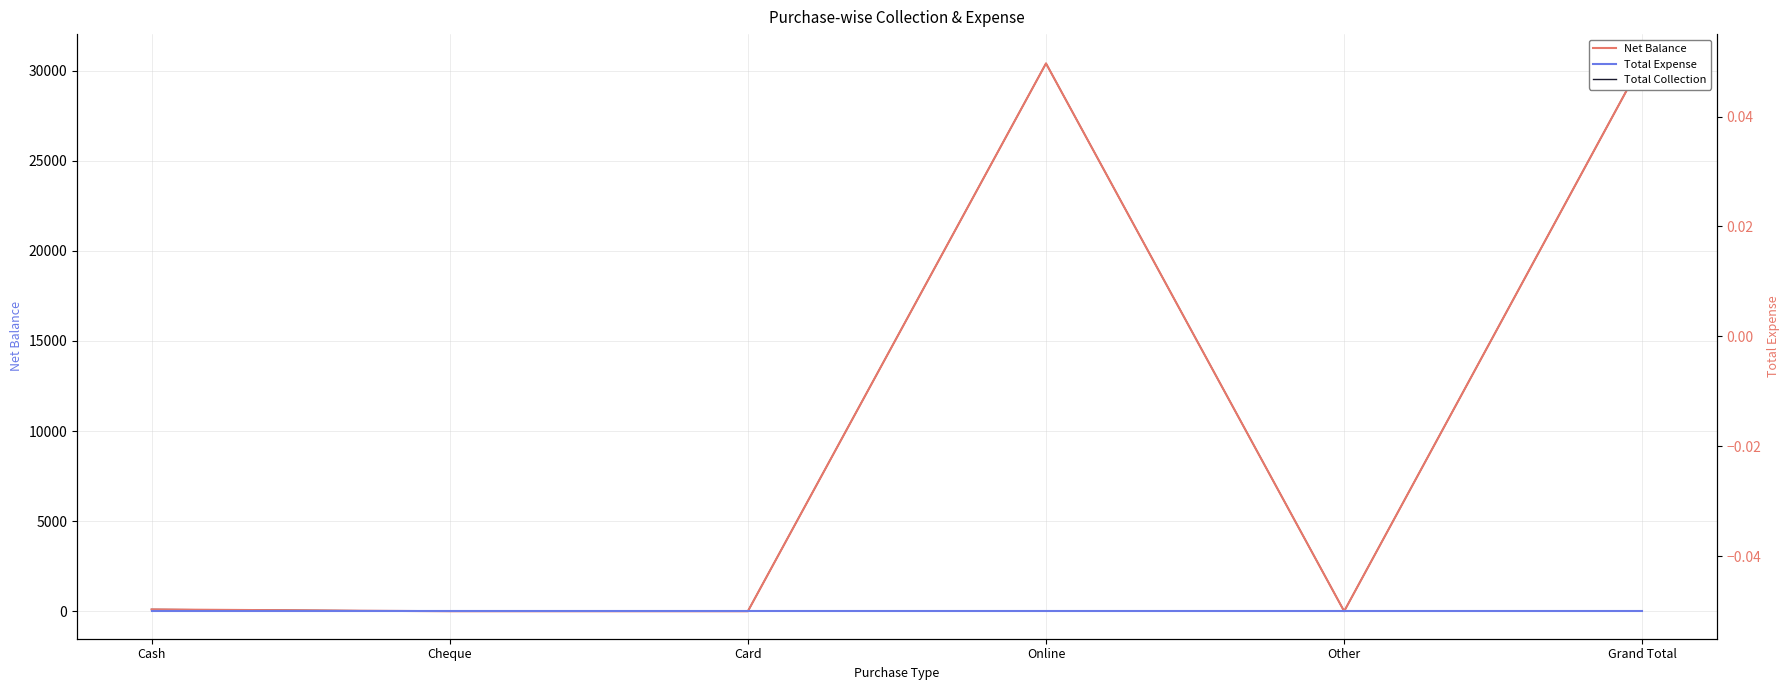

True or false: Total Expense (right) and Total Expense intersect in this chart.

False